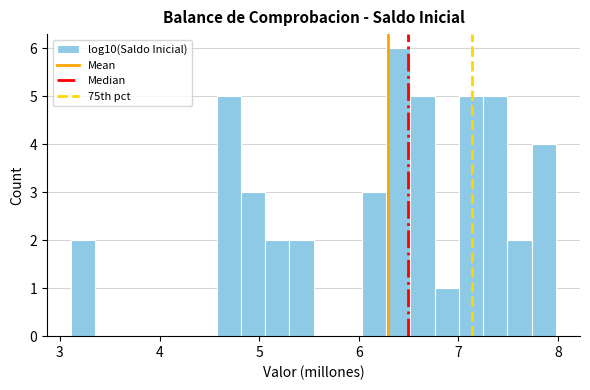

Read against the x-axis, roughly where is the centre of the tallest bar?

6.4